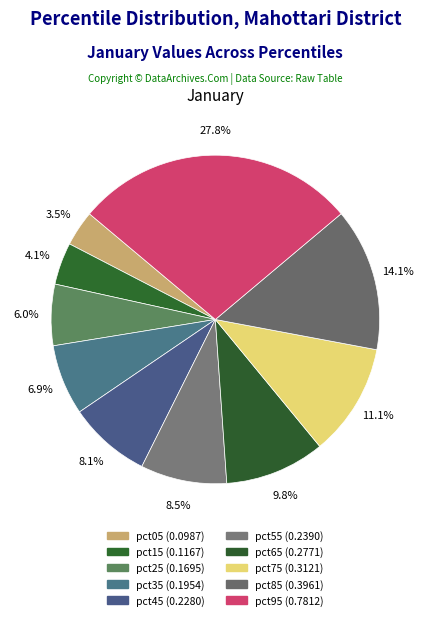

Count the number of slices in the pie.

10